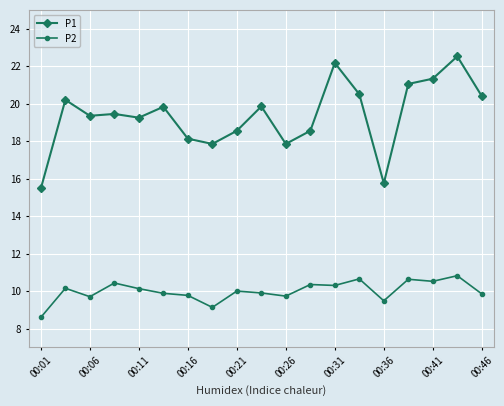

What is the difference between the maximum and minimum values in the P1 series?

7.0